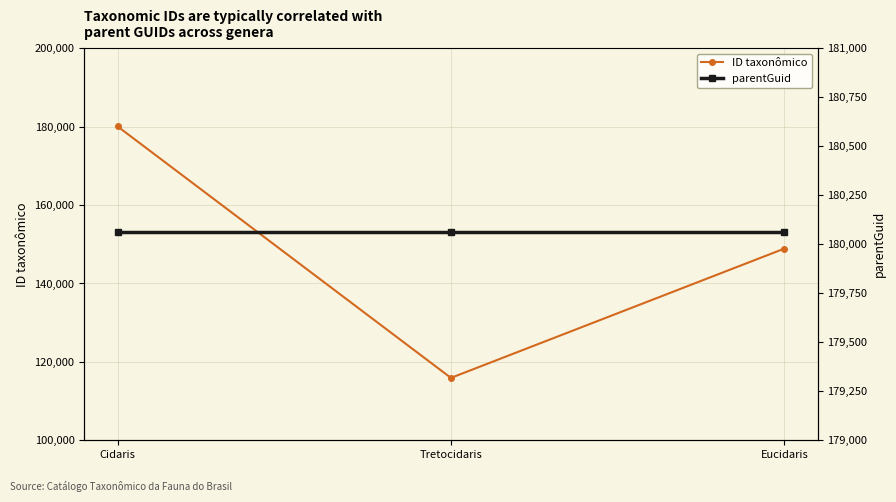

At which category does the chart reach its peak across all series?

Cidaris